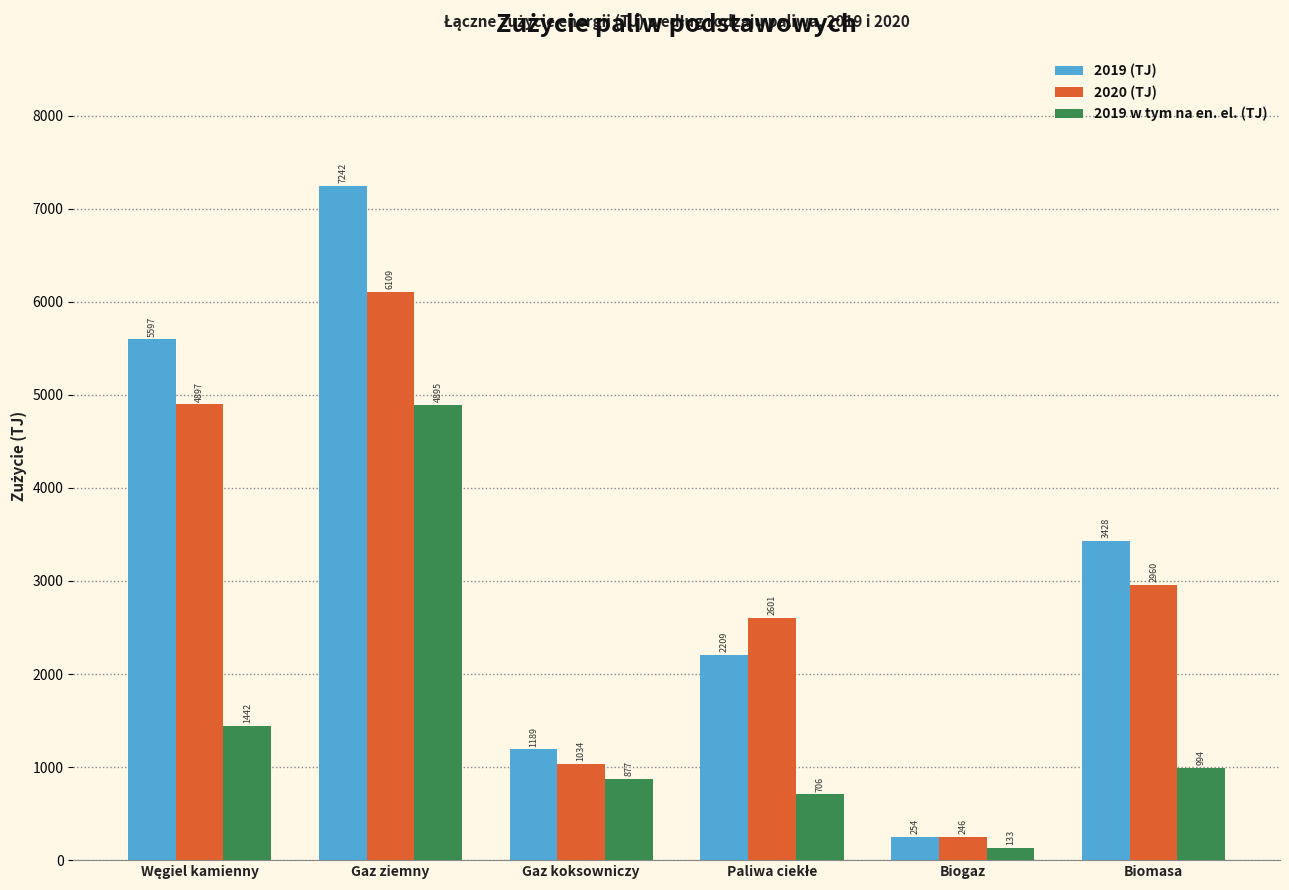

Which series has the largest range (max minus min)?

2019 (TJ)